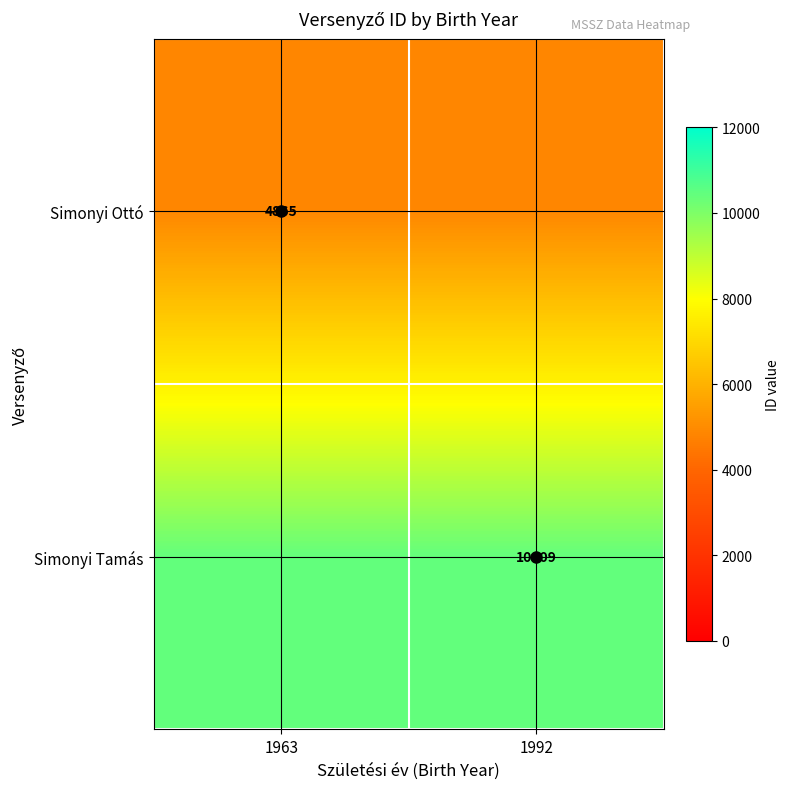

Which category has the lowest value in the Simonyi Ottó series?

1963